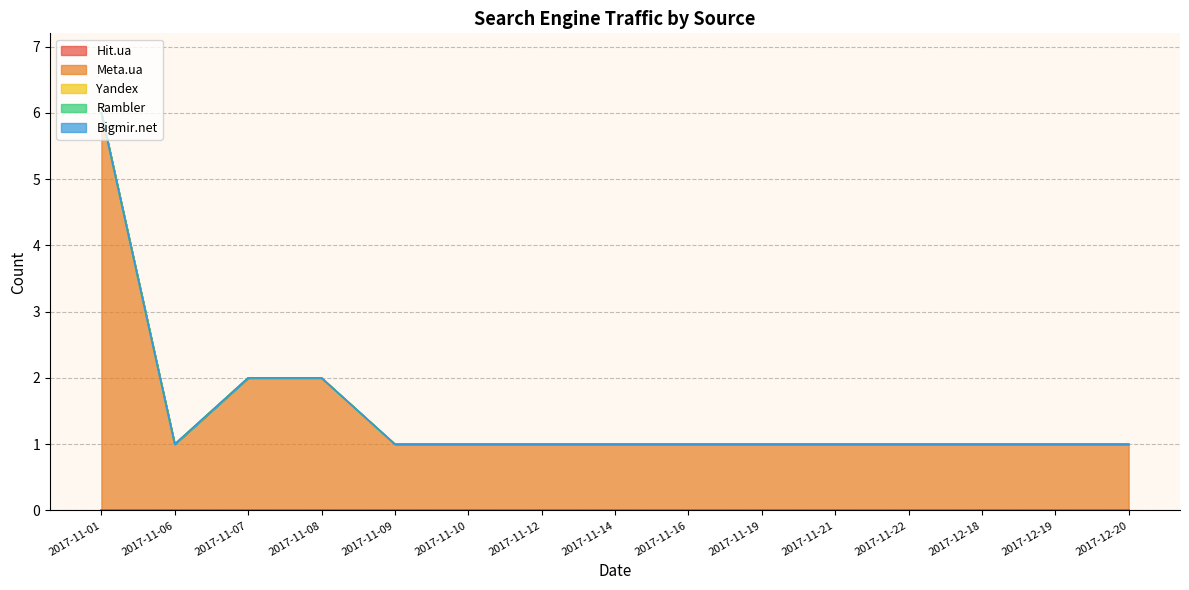

Count the number of categories in the chart.

15